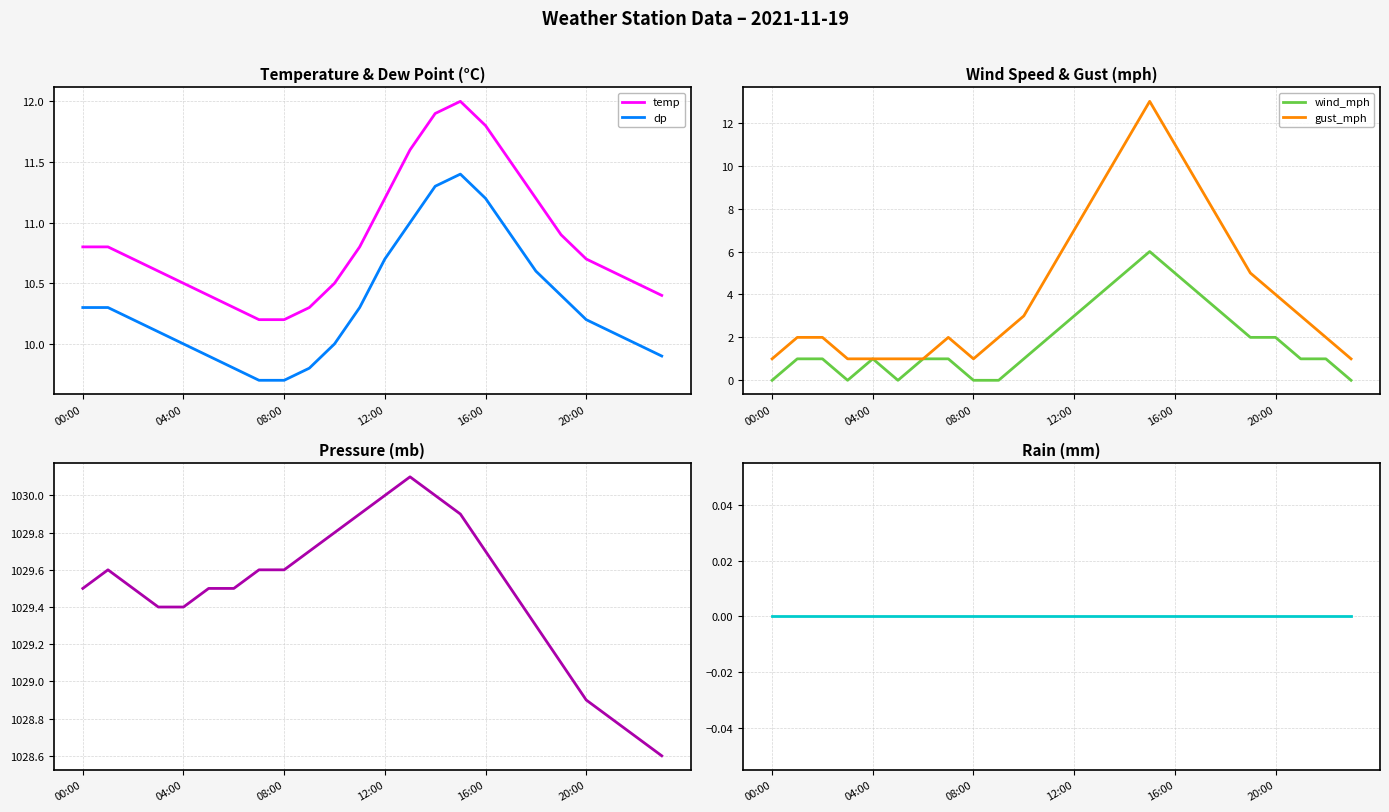

Does the chart display data point markers on the line(s)?

No